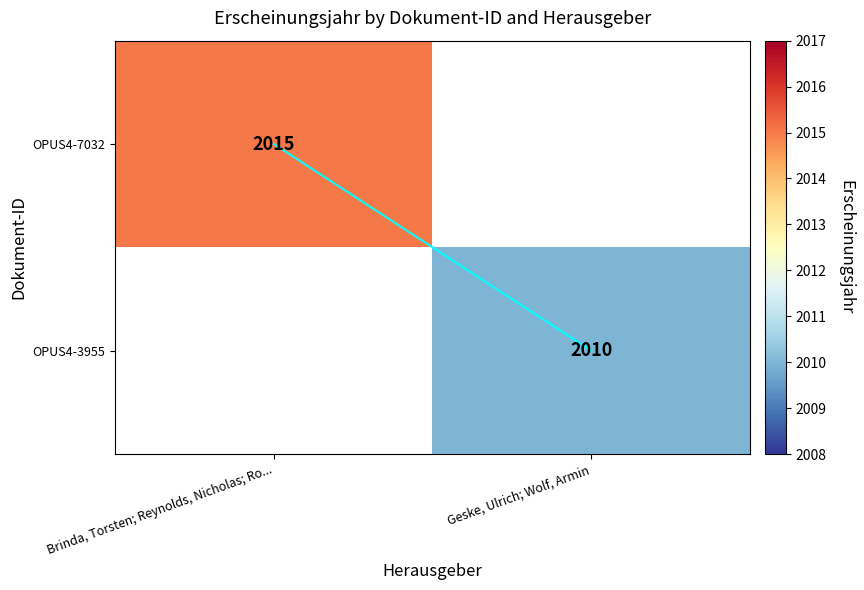

List the series in order of their peak value, highest first.

OPUS4-7032, OPUS4-3955, trend